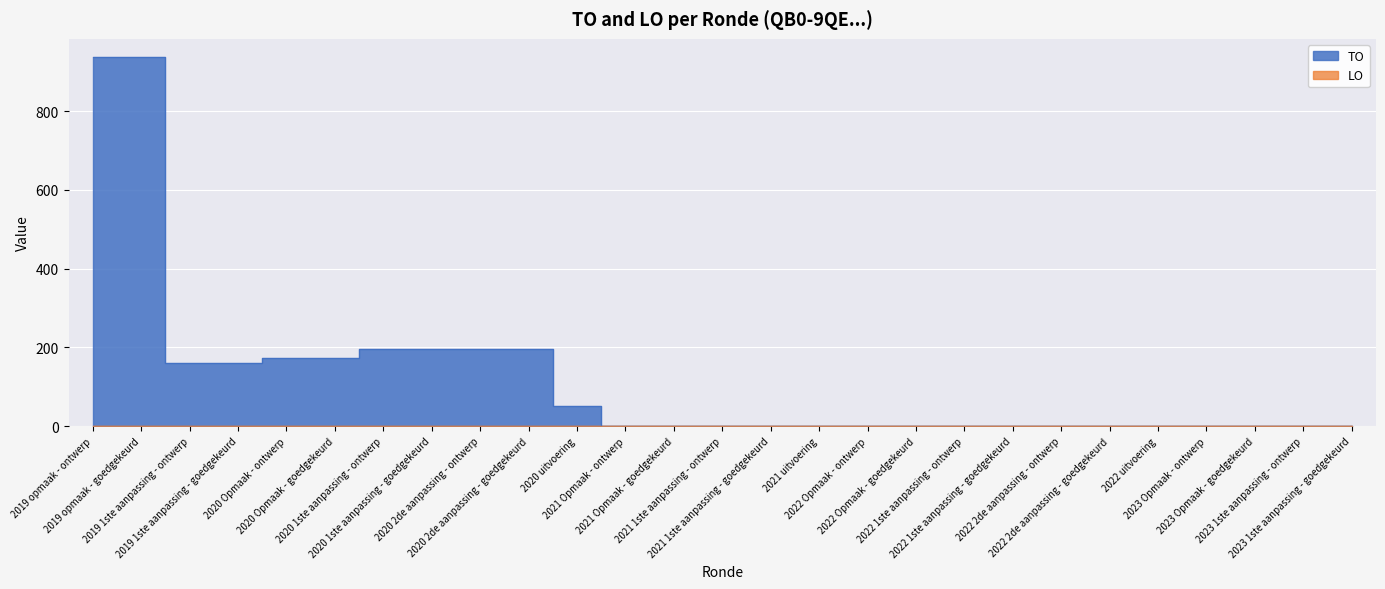

What is the maximum value shown in the chart?

937